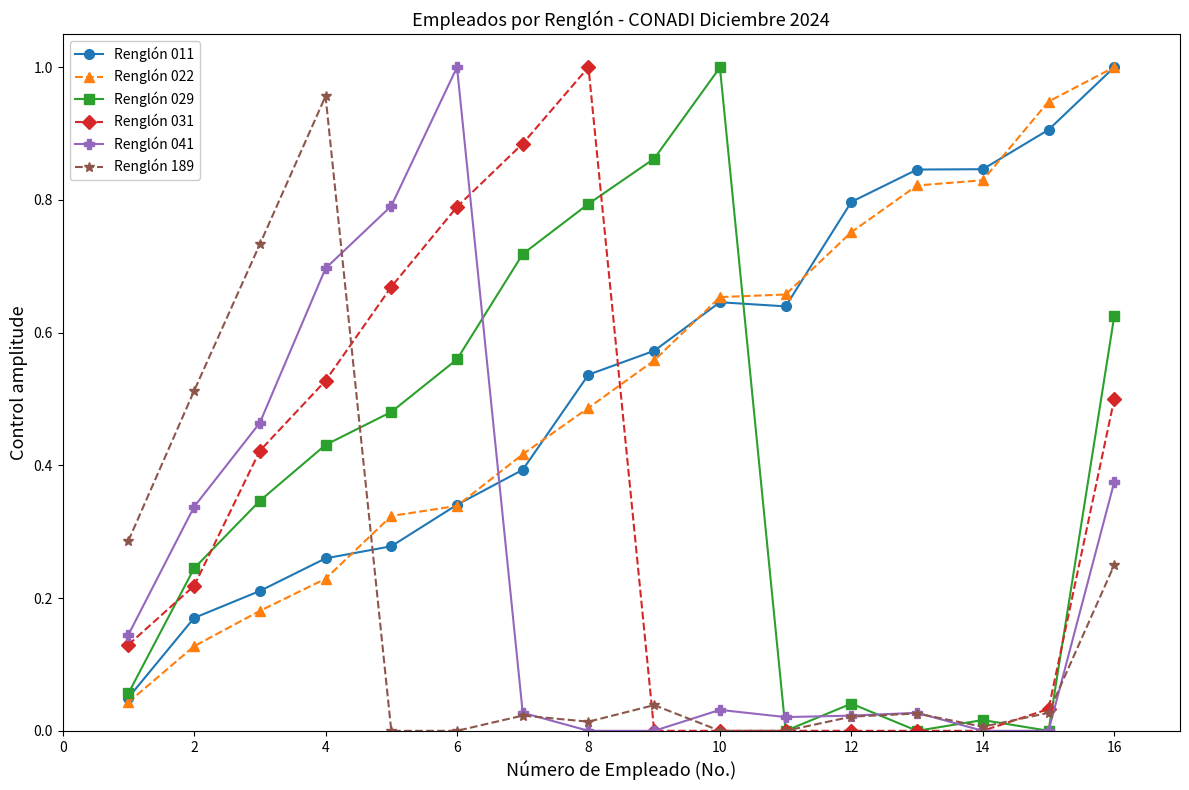

True or false: Renglón 189 and Renglón 011 intersect in this chart.

True